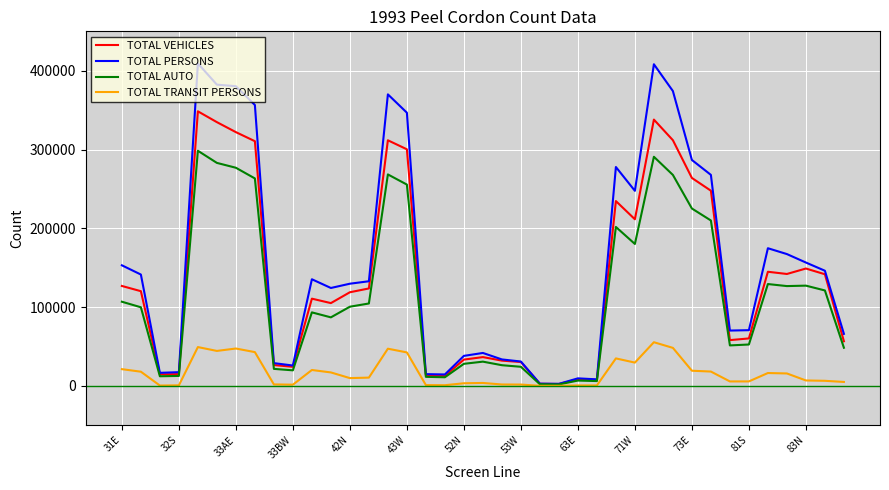

List the series in order of their peak value, lowest first.

TOTAL TRANSIT PERSONS, TOTAL AUTO, TOTAL VEHICLES, TOTAL PERSONS